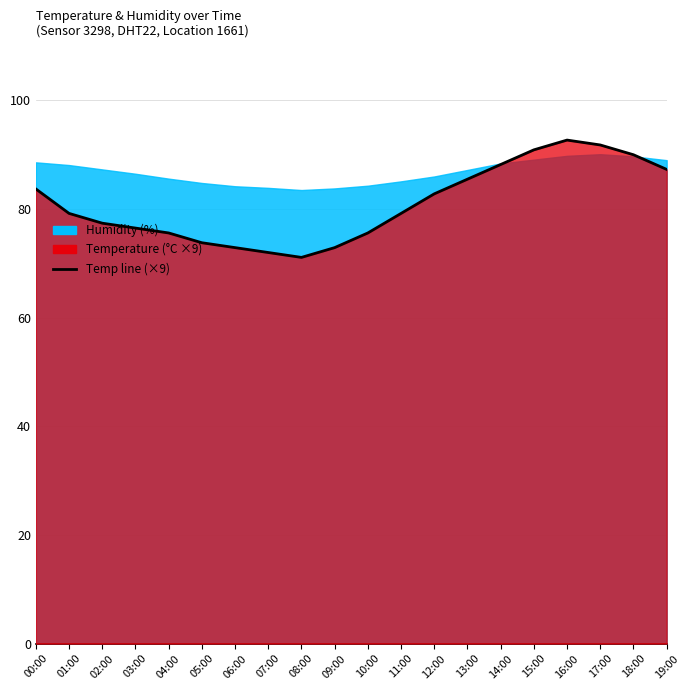

How many interior local peaks (higher than both neighbors) does the data have?

1